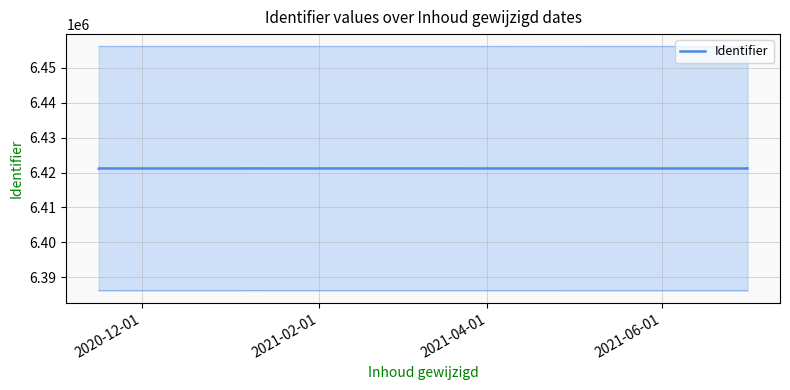

Does the chart have visible grid lines?

Yes